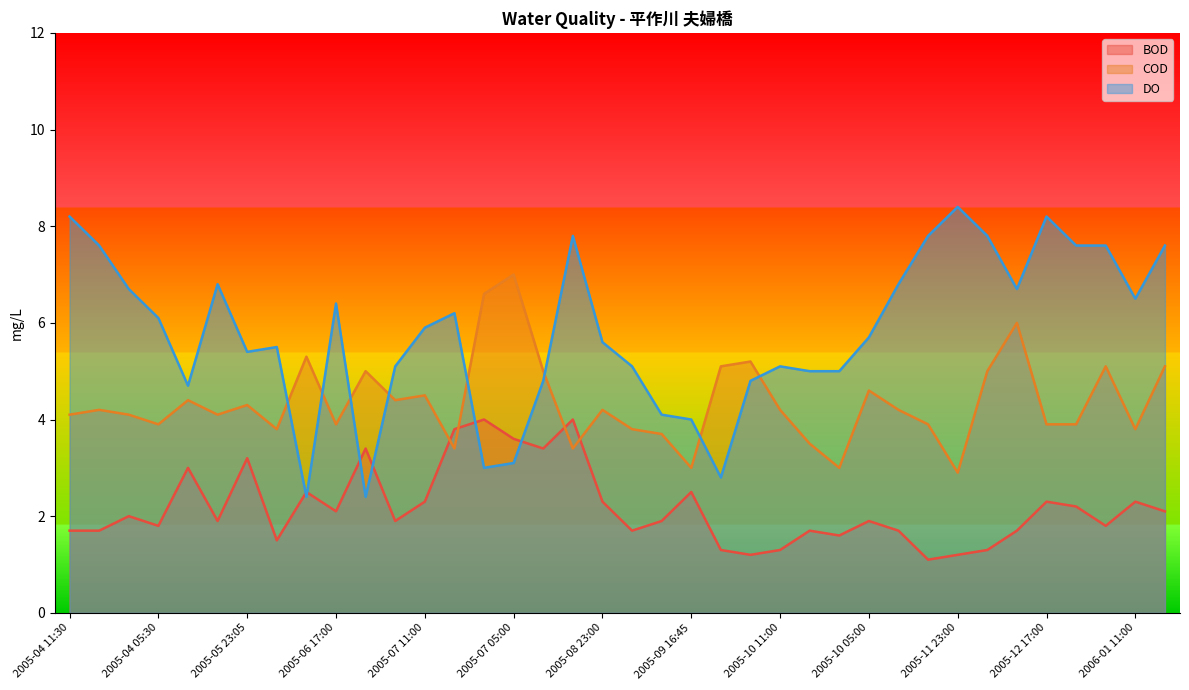

List the series in order of their overall mean, highest first.

DO, COD, BOD